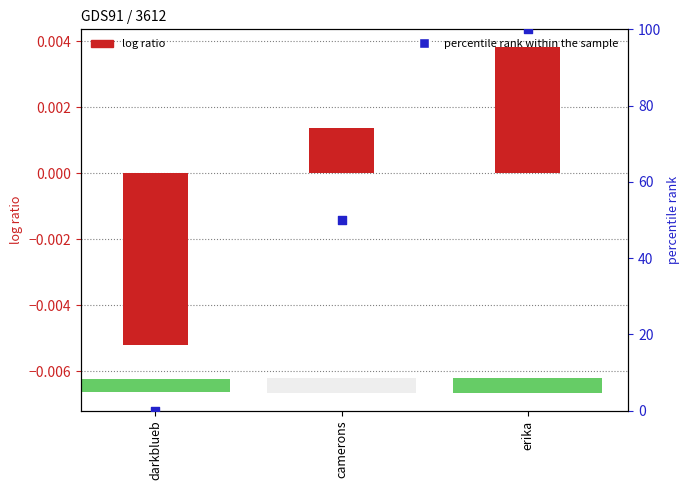

Which series reaches the minimum Y coordinate?

log ratio